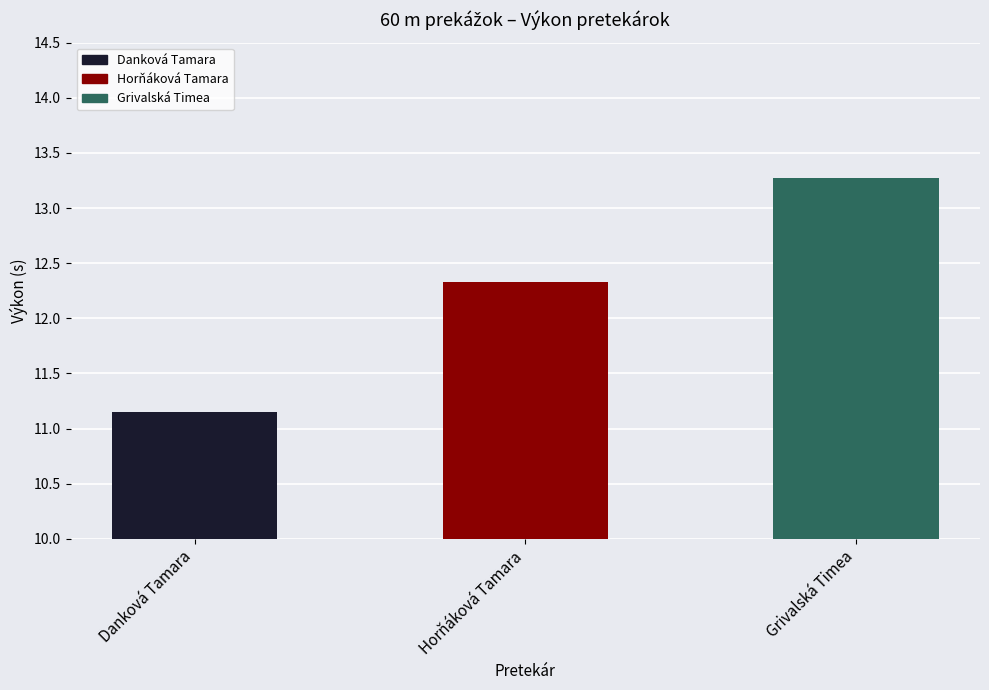

Which label corresponds to the largest value in the chart?

Grivalská Timea